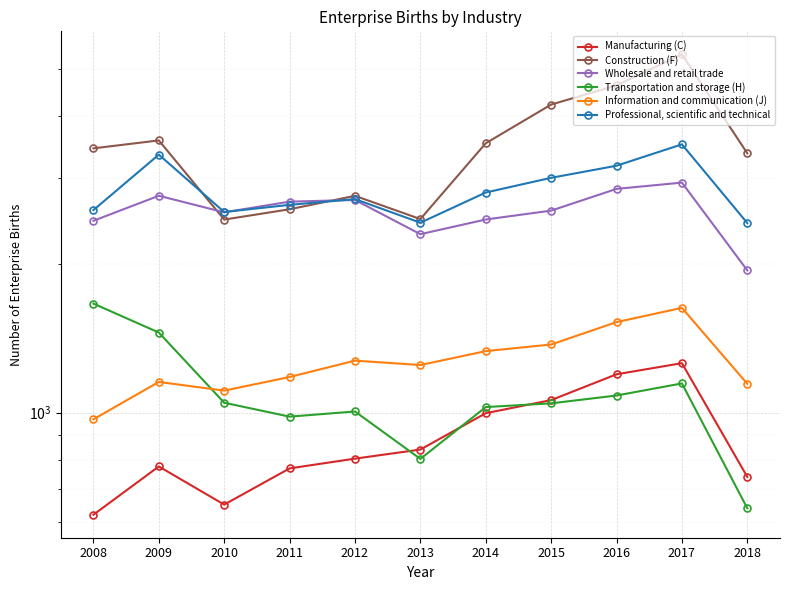

At which category does the chart reach its peak across all series?

2017